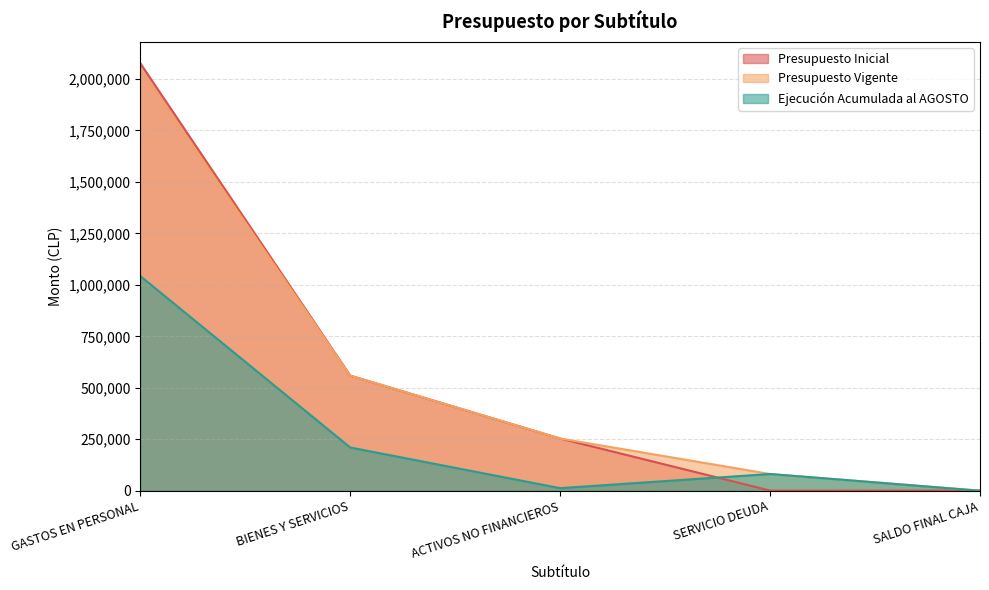

Reading left to right, list all the values displayed in this chart.

Presupuesto Inicial: GASTOS EN PERSONAL=2076276	BIENES Y SERVICIOS=559316	ACTIVOS NO FINANCIEROS=253653	SERVICIO DEUDA=1000	SALDO FINAL CAJA=1000
Presupuesto Vigente: GASTOS EN PERSONAL=2047646	BIENES Y SERVICIOS=559316	ACTIVOS NO FINANCIEROS=253653	SERVICIO DEUDA=81393	SALDO FINAL CAJA=1000
Ejecución Acumulada al AGOSTO: GASTOS EN PERSONAL=1042723	BIENES Y SERVICIOS=210154	ACTIVOS NO FINANCIEROS=12687	SERVICIO DEUDA=81393	SALDO FINAL CAJA=0